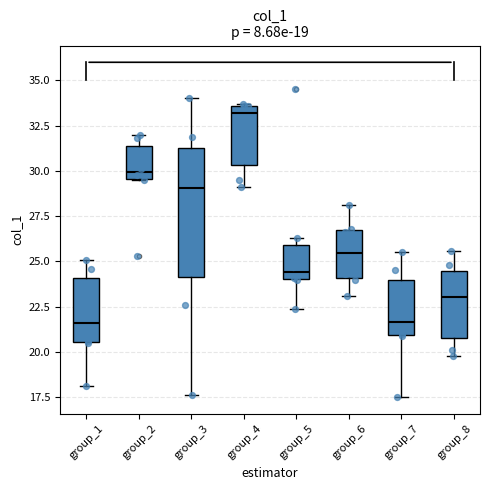

Comparing the boxes themselves (not the whiskers), which one is the tallest?

group_3